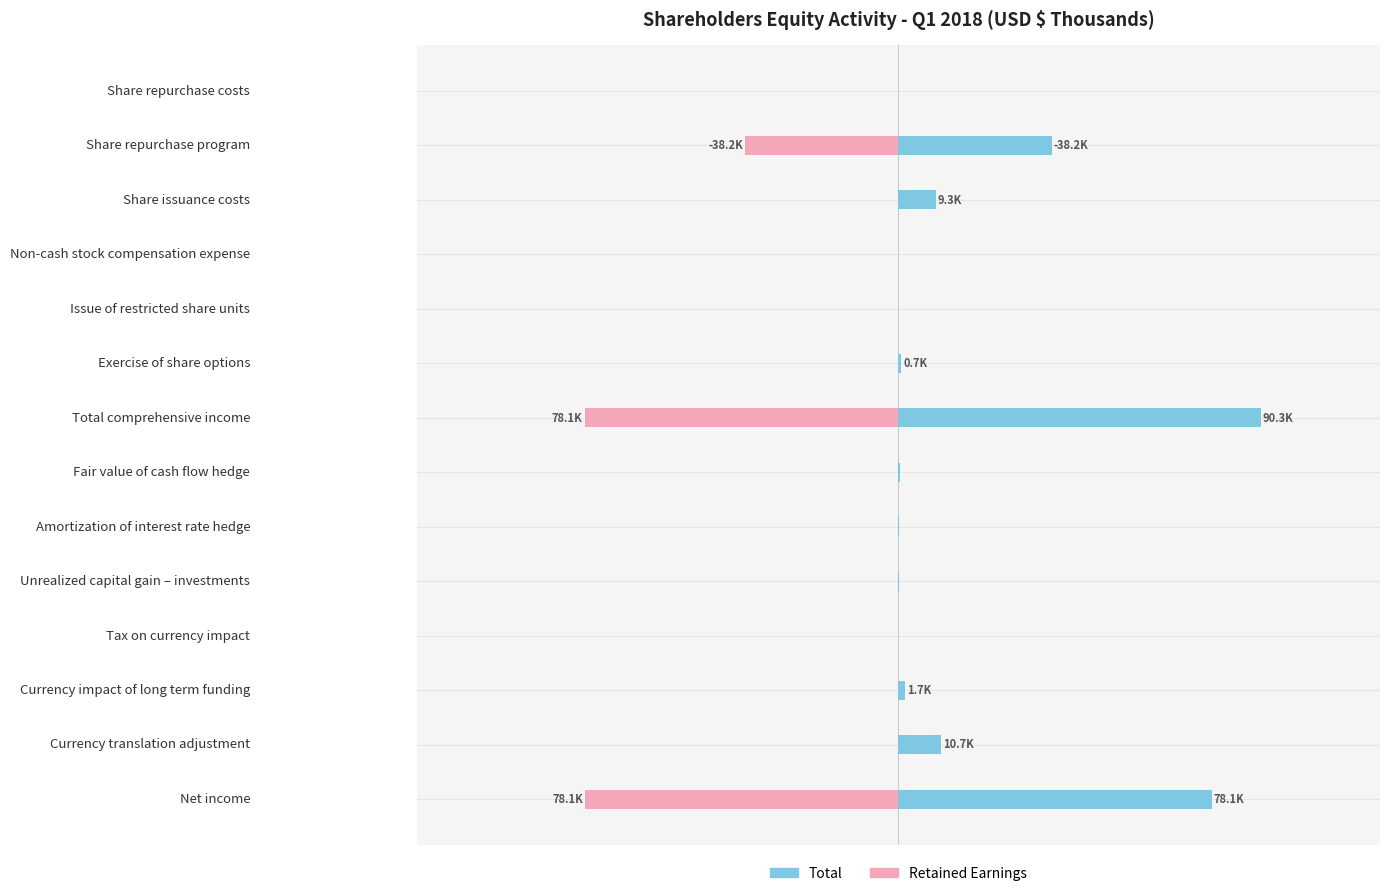

Rank the series by their average value, from highest to lowest.

Total, Retained Earnings